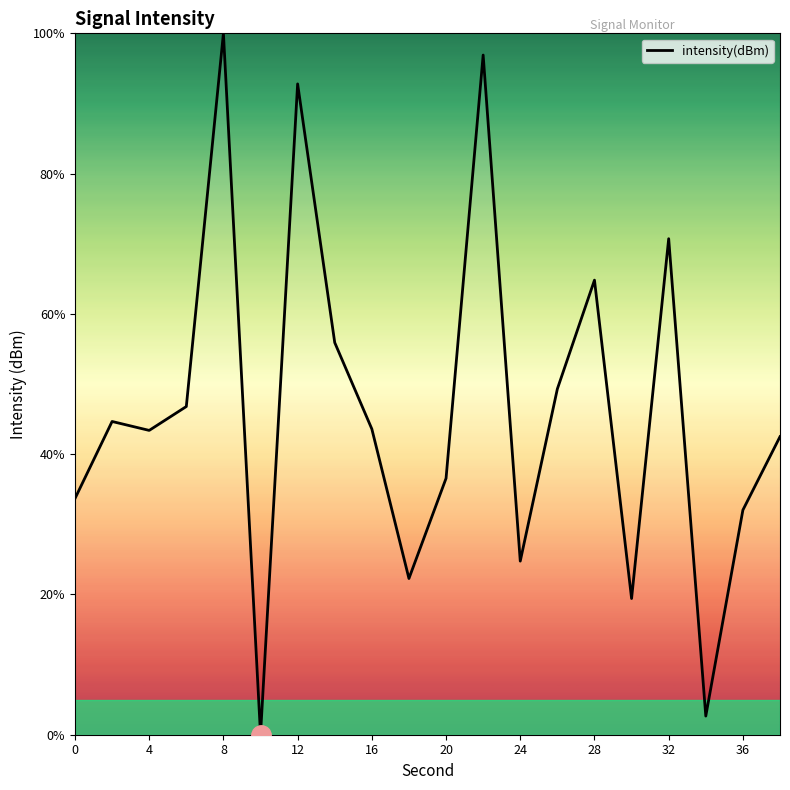

What is the maximum value shown in the chart?

100.0